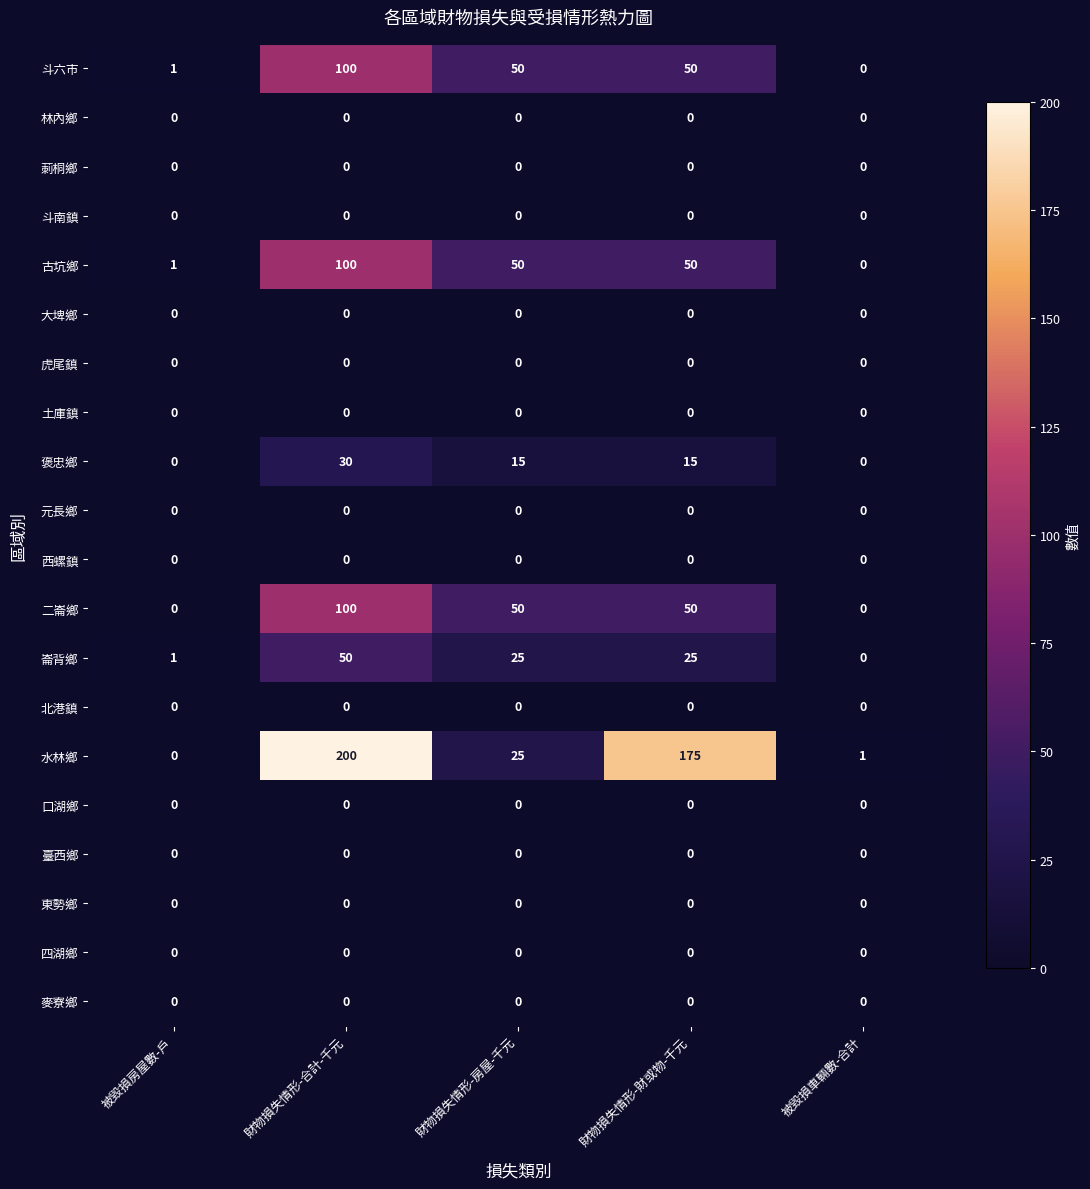

At which label does 水林鄉 first exceed 25?

財物損失情形-合計-千元